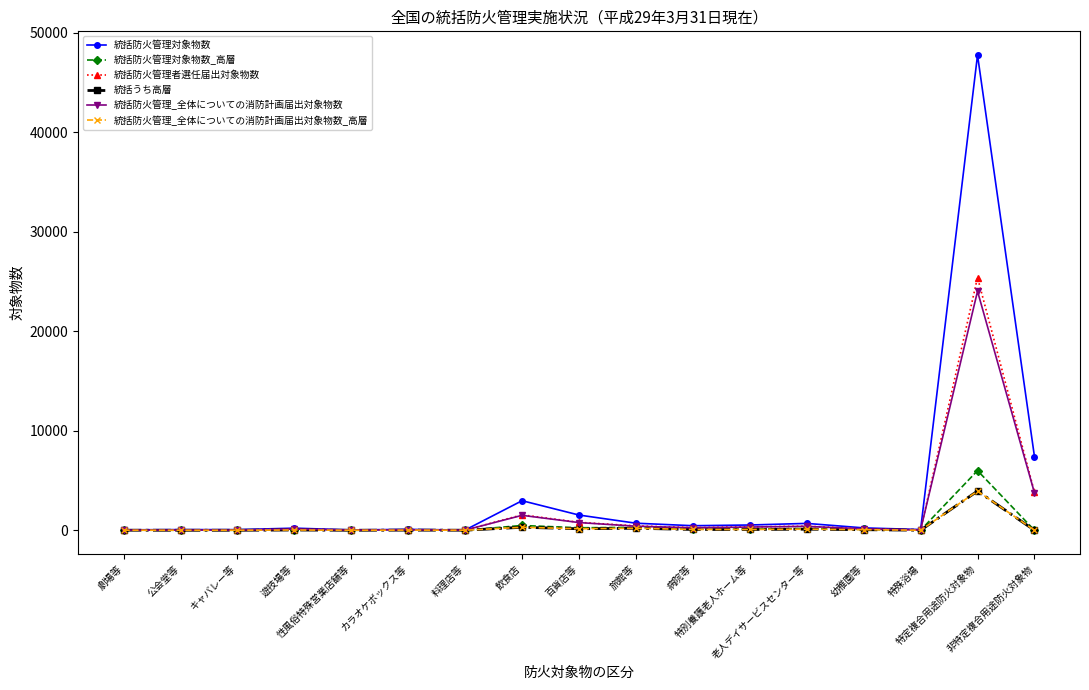

True or false: 統括防火管理_全体についての消防計画届出対象物数_高層 and 統括防火管理対象物数 intersect in this chart.

False